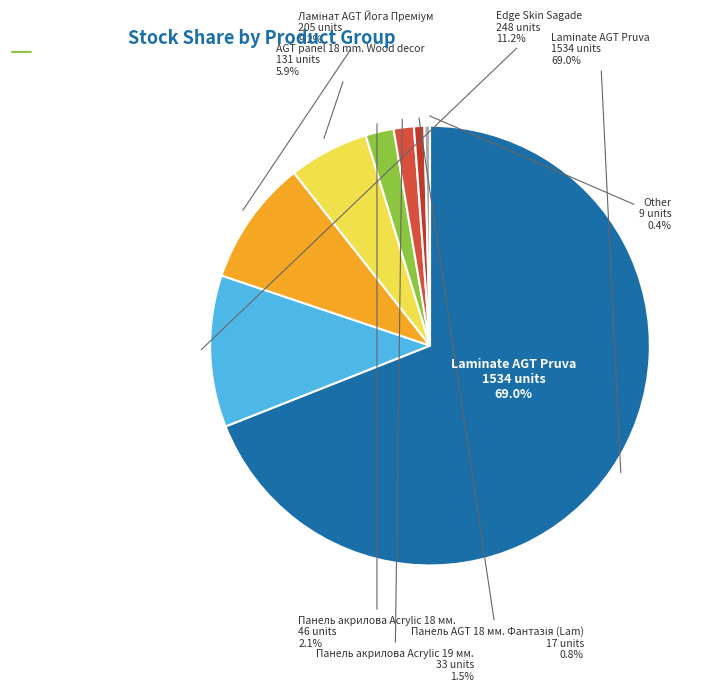

True or false: Laminate AGT Pruva accounts for 69% of the total.

True